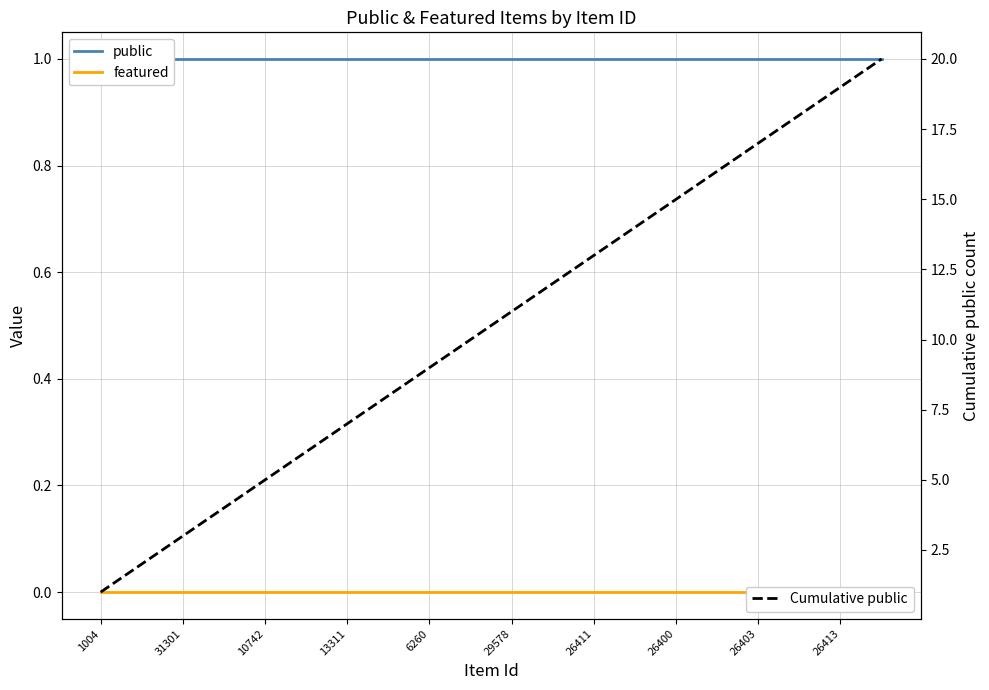

Which category has the lowest value across all series?

1004